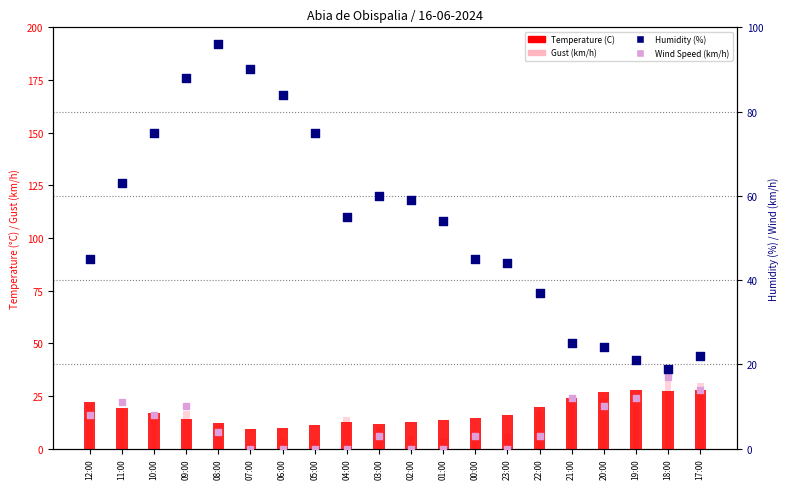

Which series has the largest total across all categories?

Humidity (%)